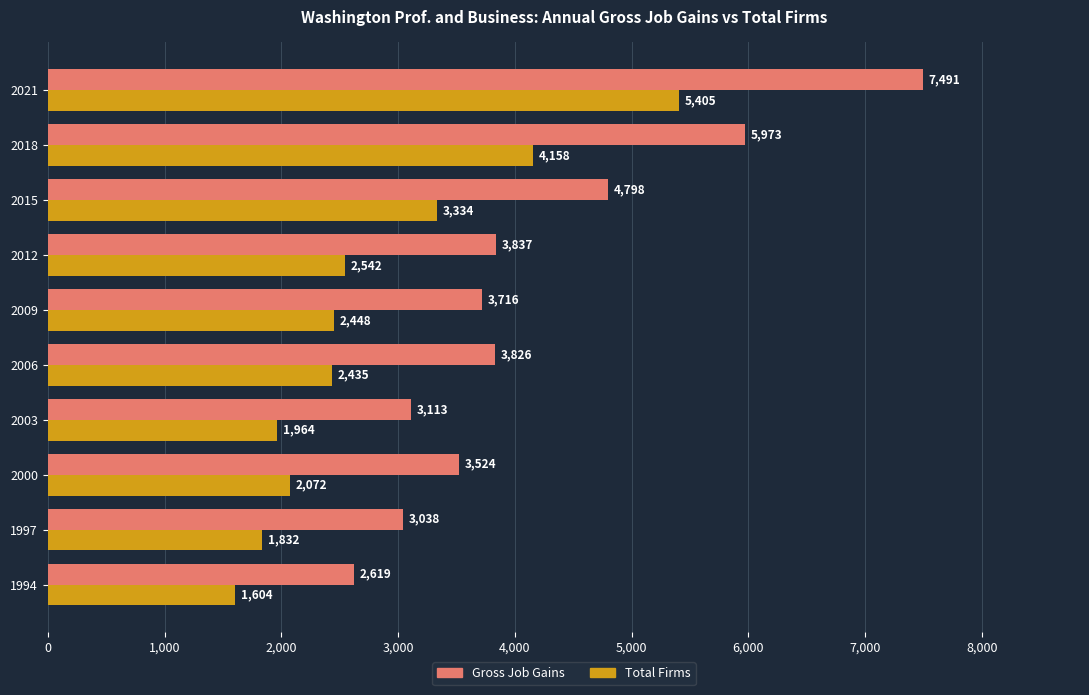

What is the difference between the second highest and minimum values in the Gross Job Gains series?

3354